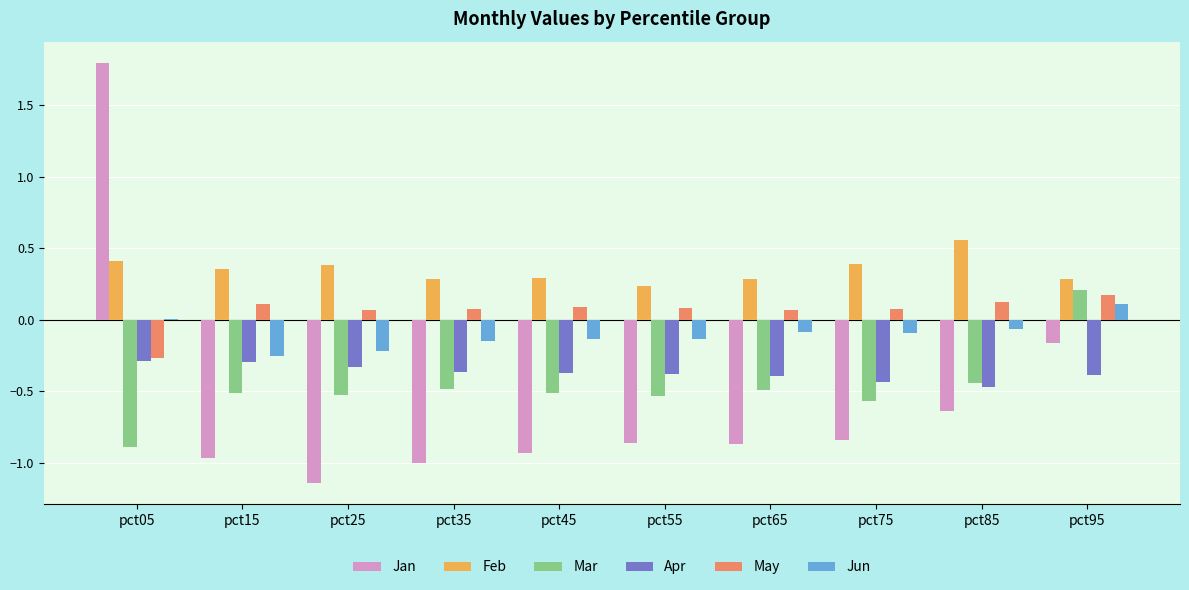

What is the sum of all Mar values?

-4.8